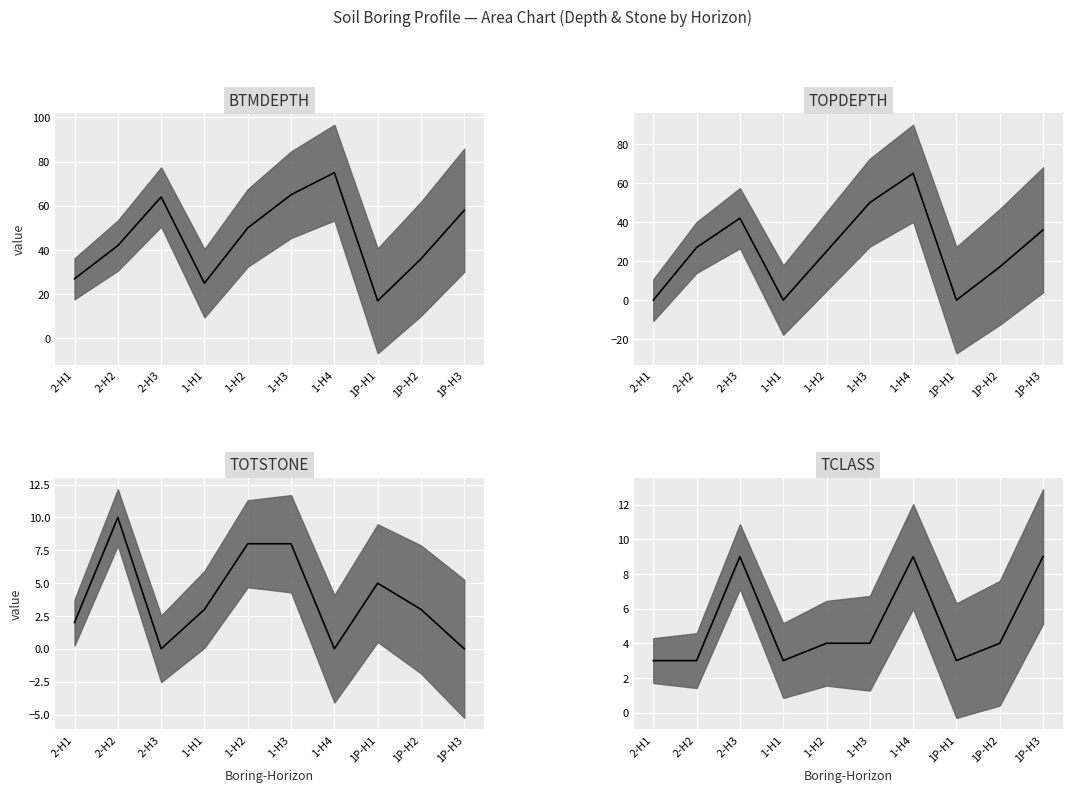

At which category is the sum across all series the highest?

1-H4